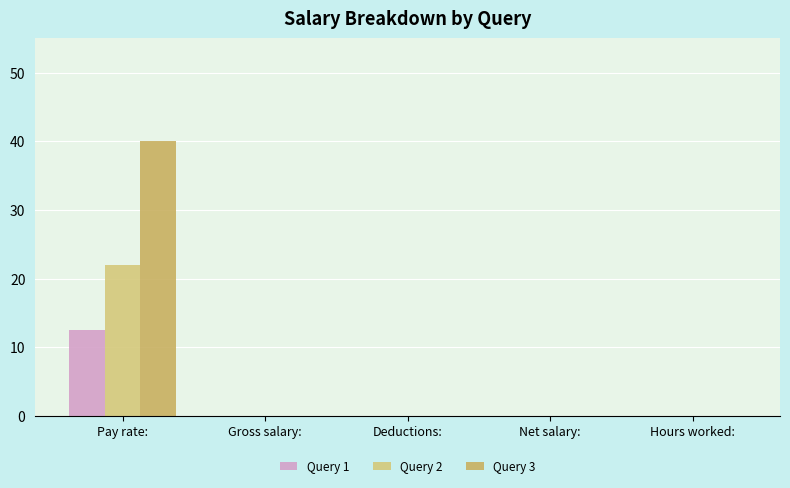

Is the value of Query 3 at Hours worked: greater than the value of Query 1 at Deductions:?

No